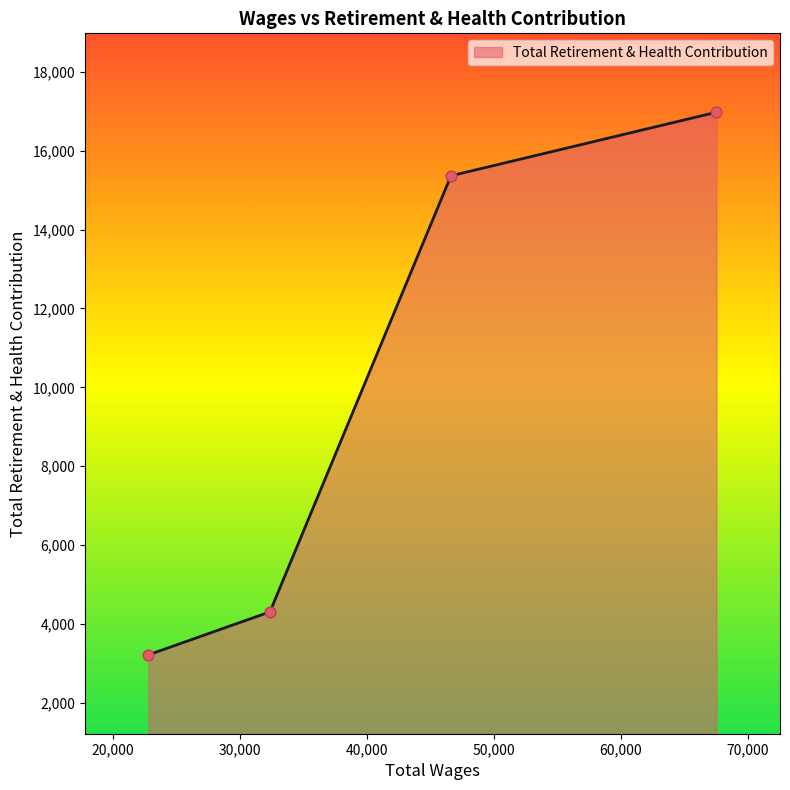

What is the minimum value shown in the chart?

3217